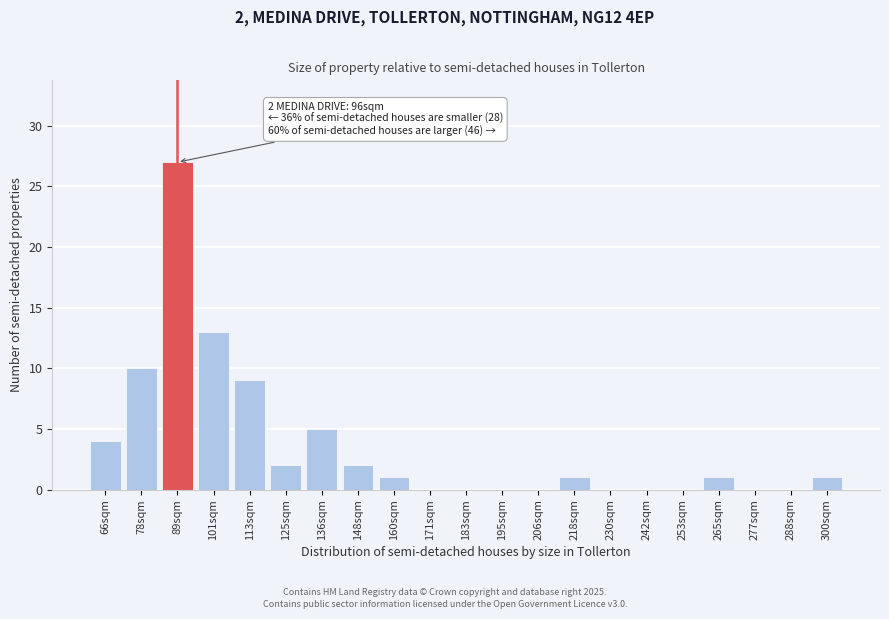

Reading left to right, extract all data points from this chart.

66sqm=4	78sqm=10	89sqm=27	101sqm=13	113sqm=9	125sqm=2	136sqm=5	148sqm=2	160sqm=1	171sqm=0	183sqm=0	195sqm=0	206sqm=0	218sqm=1	230sqm=0	242sqm=0	253sqm=0	265sqm=1	277sqm=0	288sqm=0	300sqm=1